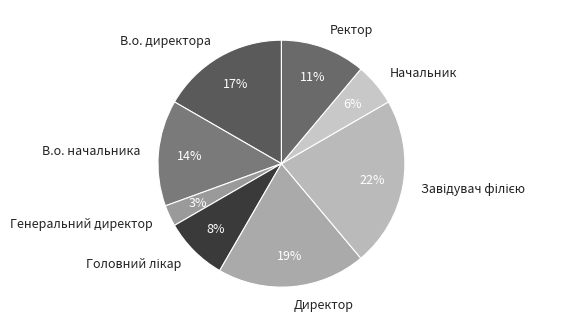

Is it true that Директор is 13% of the pie?

False